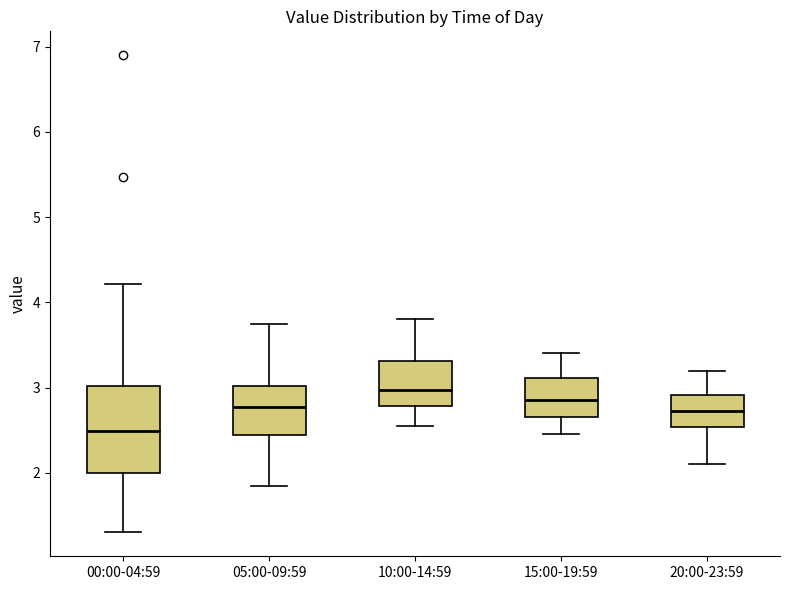

Where is the lower edge of the box for 20:00-23:59 on the y-axis? The values are not printed on the chart, so give them approximately, as read against the axis.

2.5